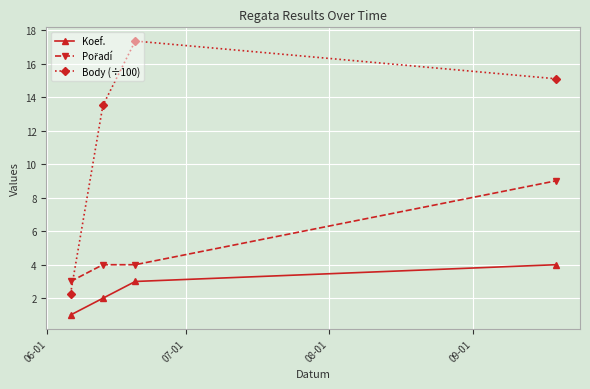

True or false: Body (÷100) has more than 2 interior local peaks.

False